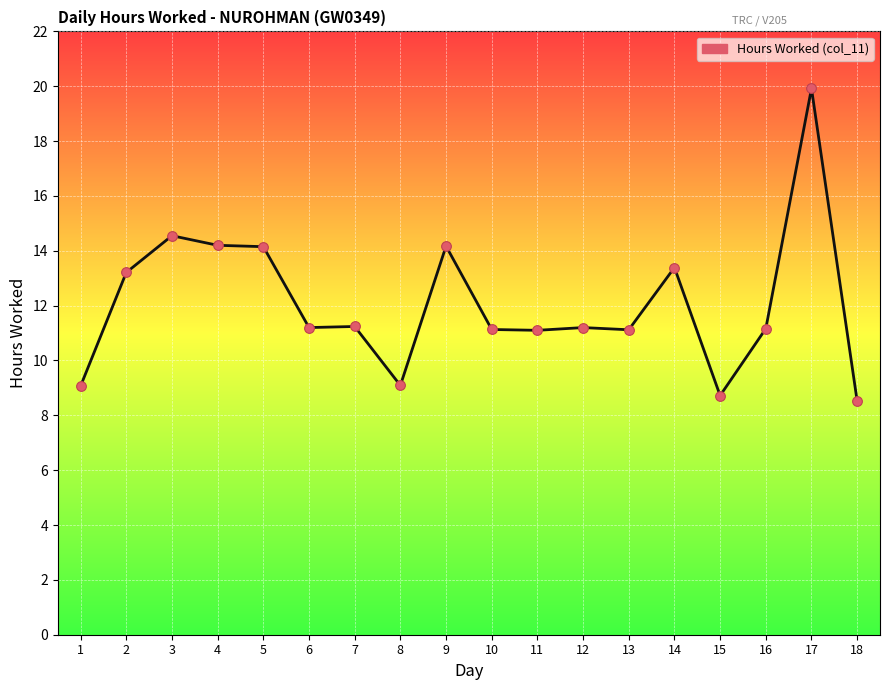

What is the change in value from 13 to 17?

+8.8